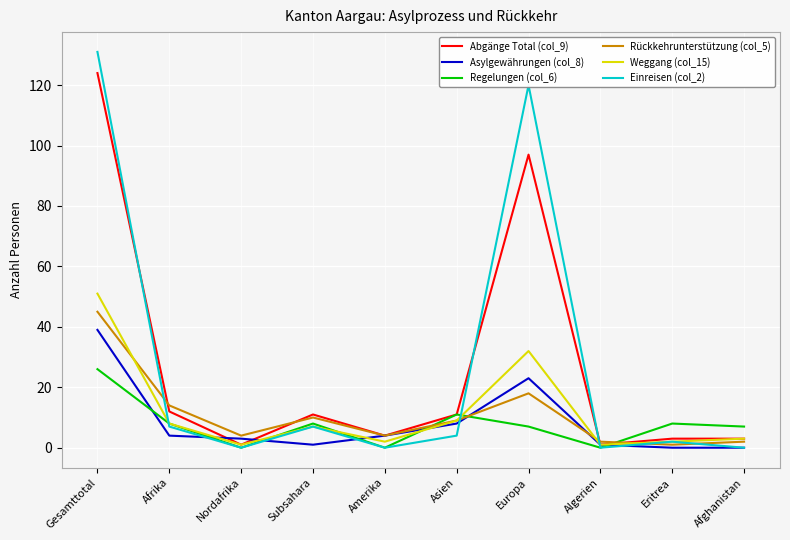

The value of Regelungen (col_6) at Algerien is 0. True or false?

True